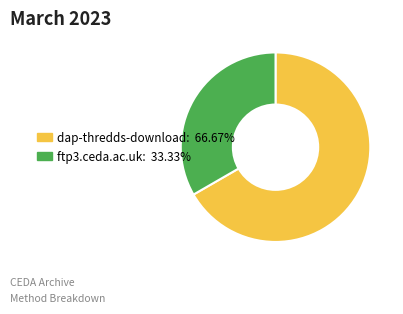

How many segments does this pie chart have?

2